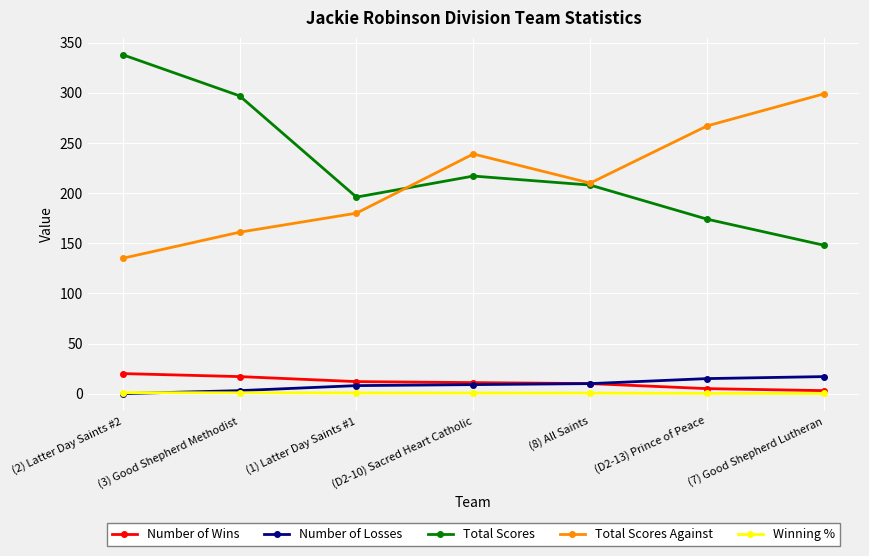

Is the value of Winning % at (D2-10) Sacred Heart Catholic greater than the value of Number of Wins at (3) Good Shepherd Methodist?

No